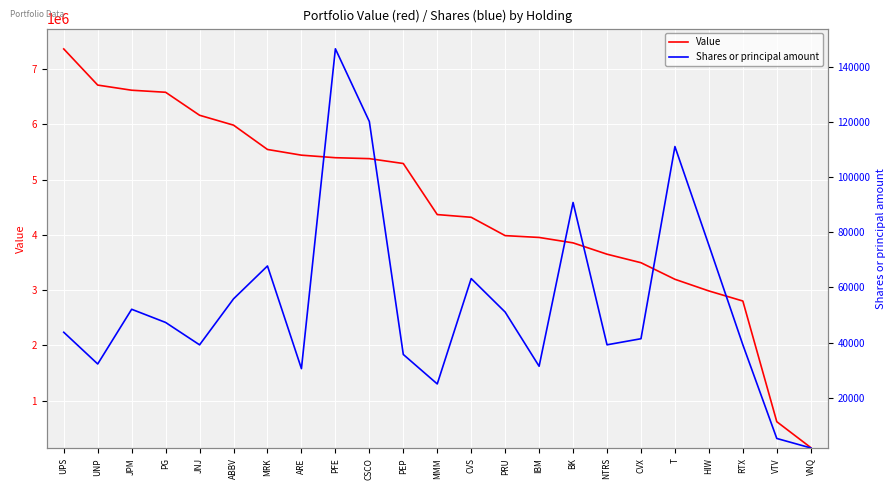

Rank the series at MRK from lowest to highest value.

Shares or principal amount, Value